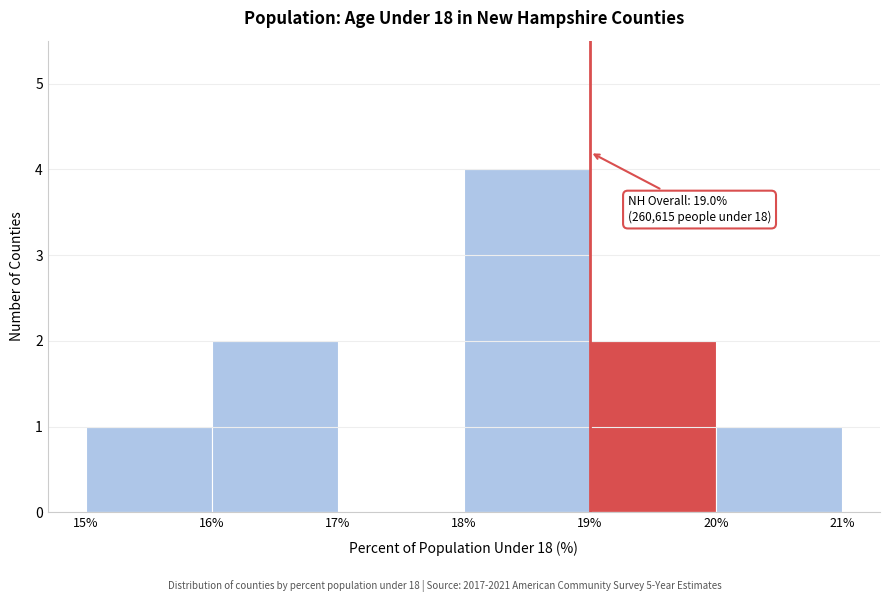

Which range on the x-axis has the tallest bar?

18% to 19%